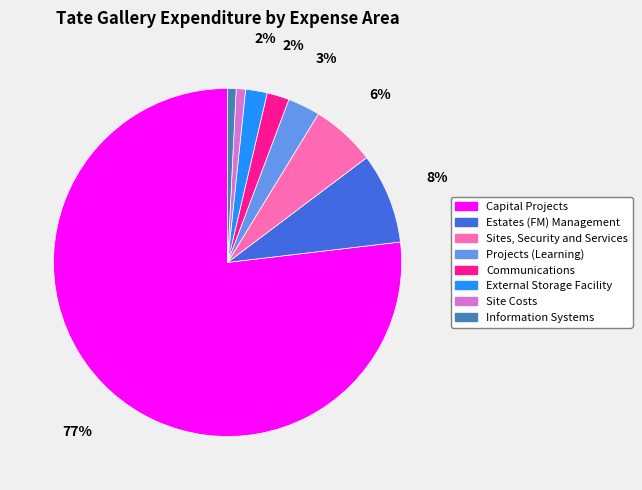

To the nearest percent, what percentage of the pie is Capital Projects?

77%